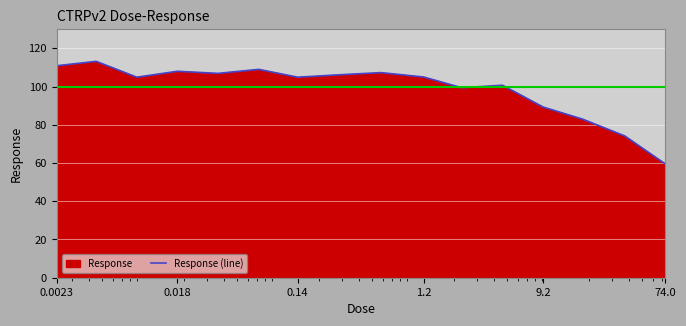

How many lines are shown in the chart?

1